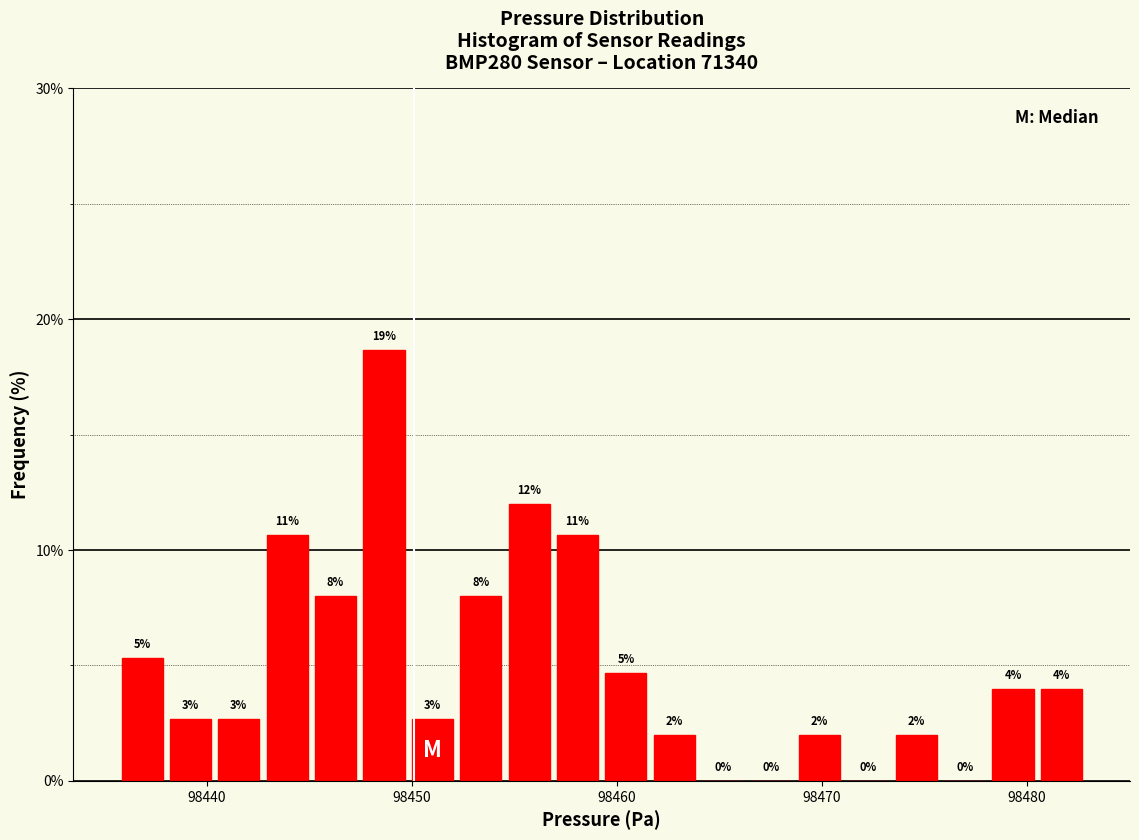

Around what value on the x-axis is the tallest bar? Give the approximate position of its centre, as read against the axis.

98449